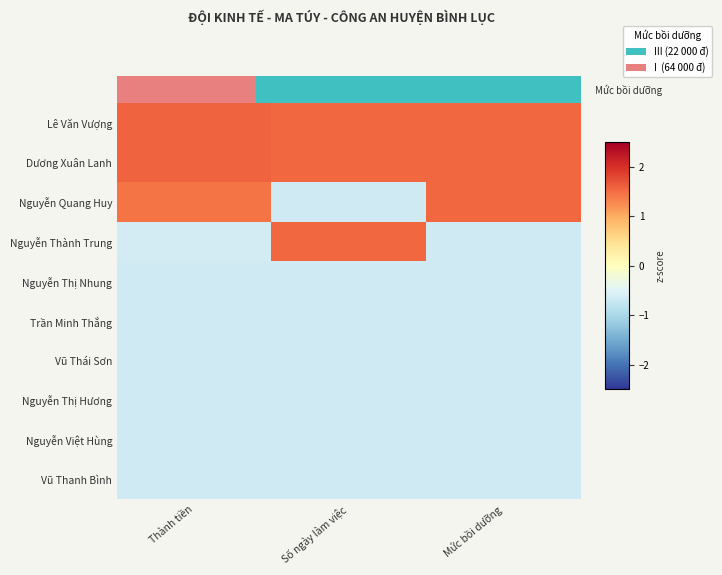

What is the maximum value for Vũ Thái Sơn?

-0.7